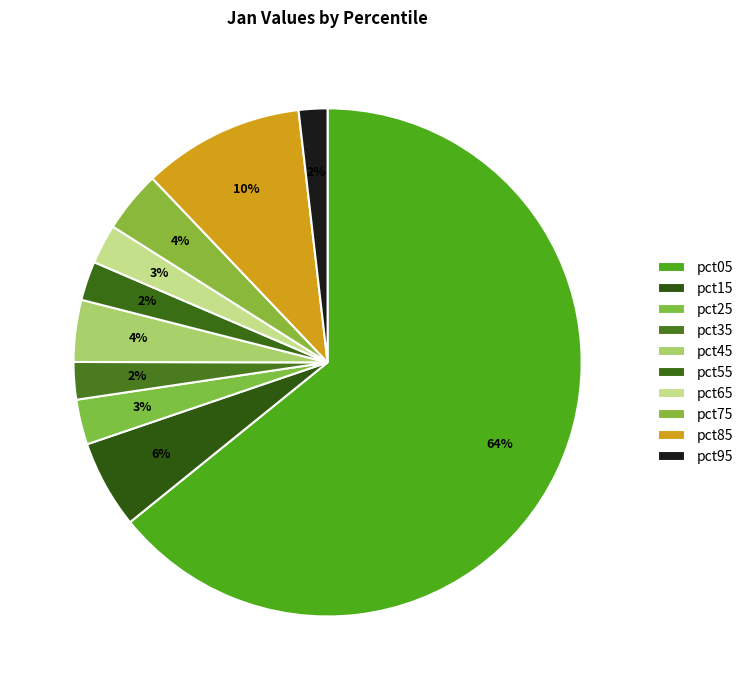

To the nearest percent, what is the combined percentage of pct75 and pct35?

6%